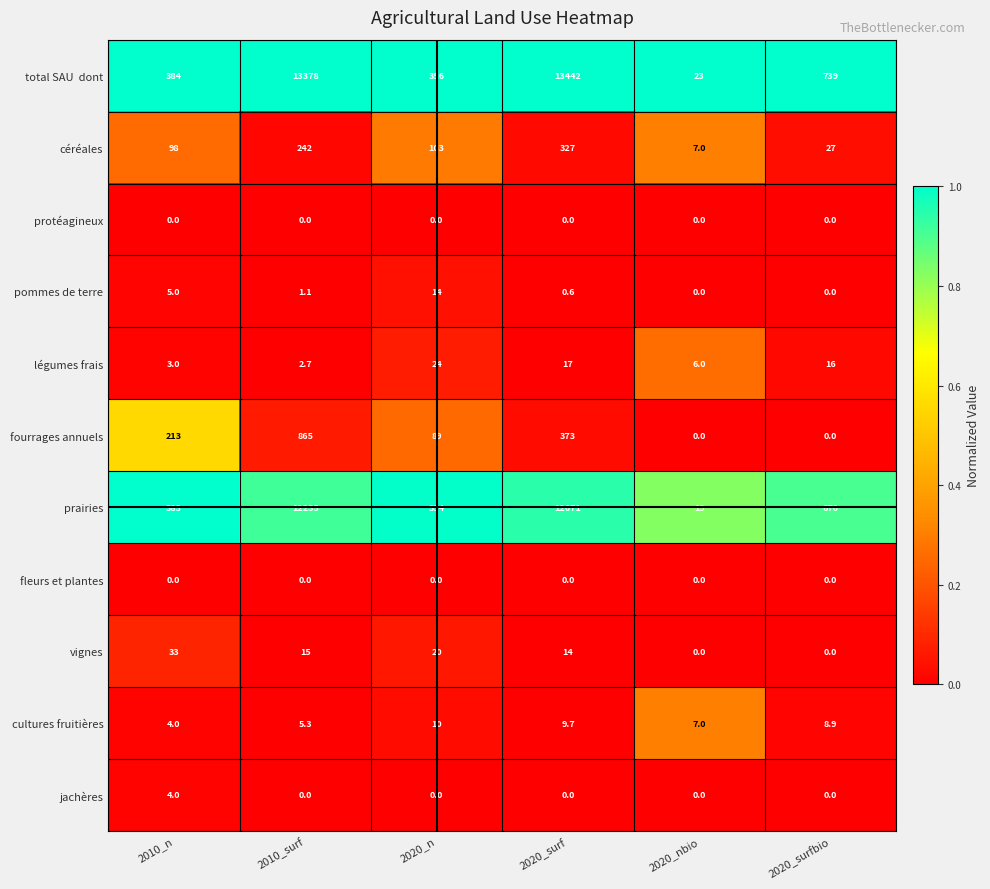

At which category is the sum across all series the highest?

2020_surf